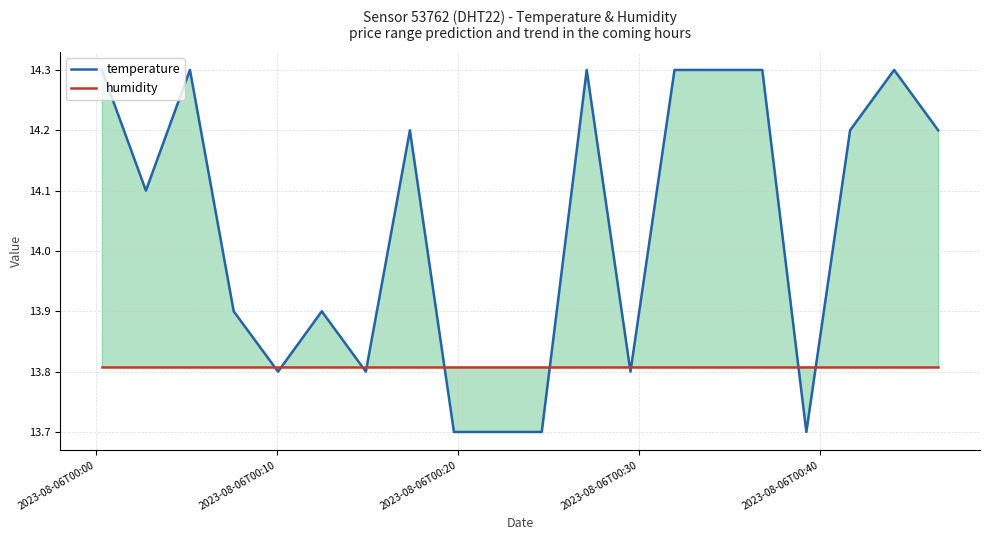

Reading left to right, transcribe all the data shown in this chart.

temperature: 14.3	14.1	14.3	13.9	13.8	13.9	13.8	14.2	13.7	13.7	13.7	14.3	13.8	14.3	14.3	14.3	13.7	14.2	14.3	14.2
humidity: 13.8	13.8	13.8	13.8	13.8	13.8	13.8	13.8	13.8	13.8	13.8	13.8	13.8	13.8	13.8	13.8	13.8	13.8	13.8	13.8